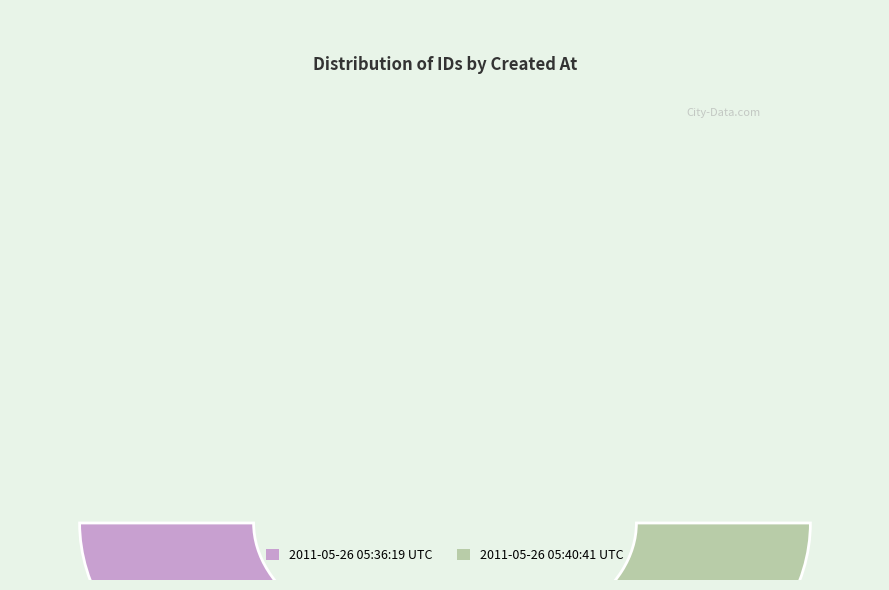

Rank the categories by value from lowest to highest.

2011-05-26 05:36:19 UTC, 2011-05-26 05:40:41 UTC